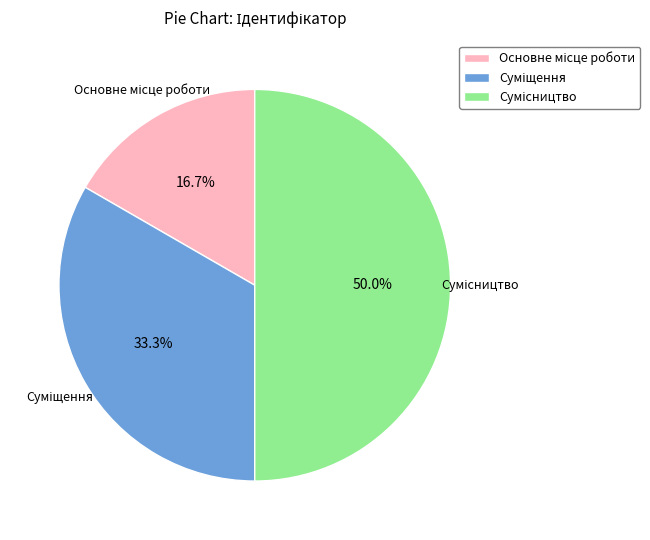

How many slices are in this pie chart?

3